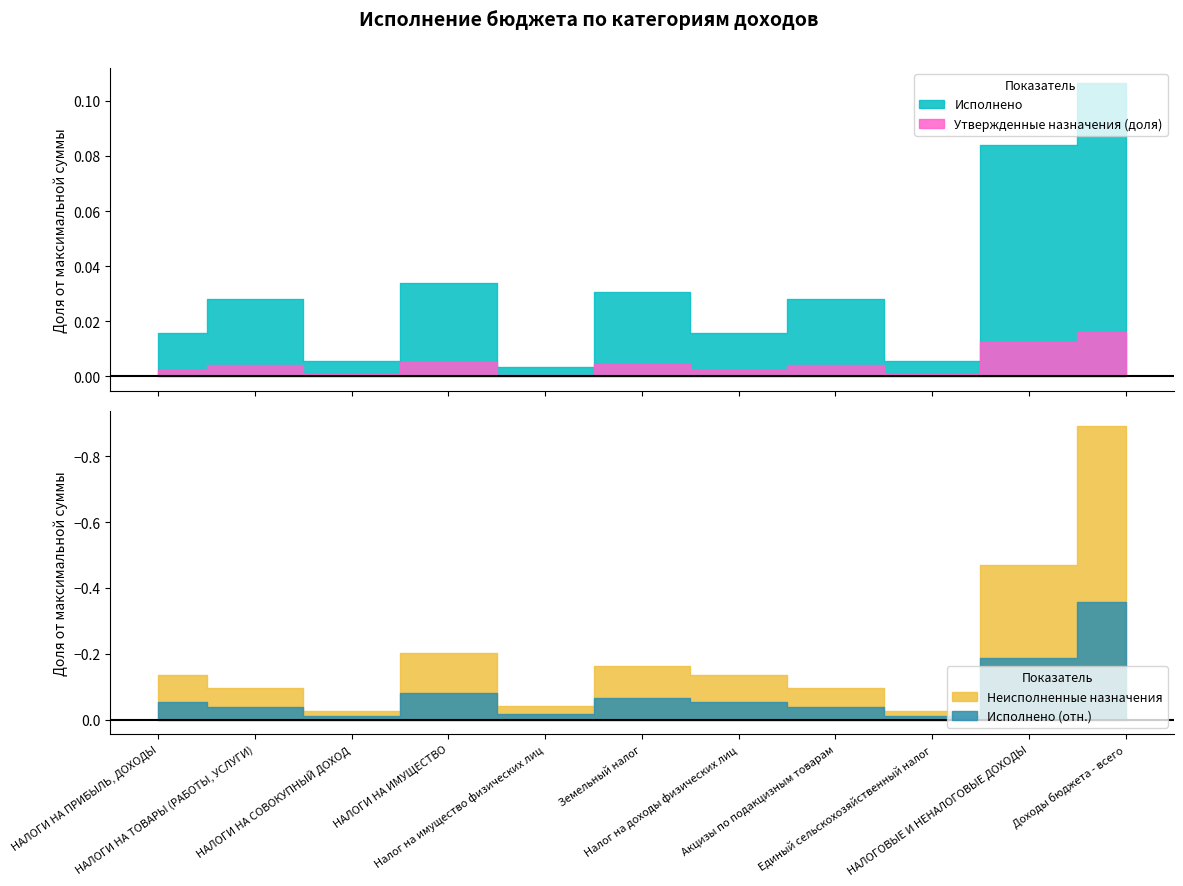

How many data points in Неисполненные назначения are less than 8882128?

5